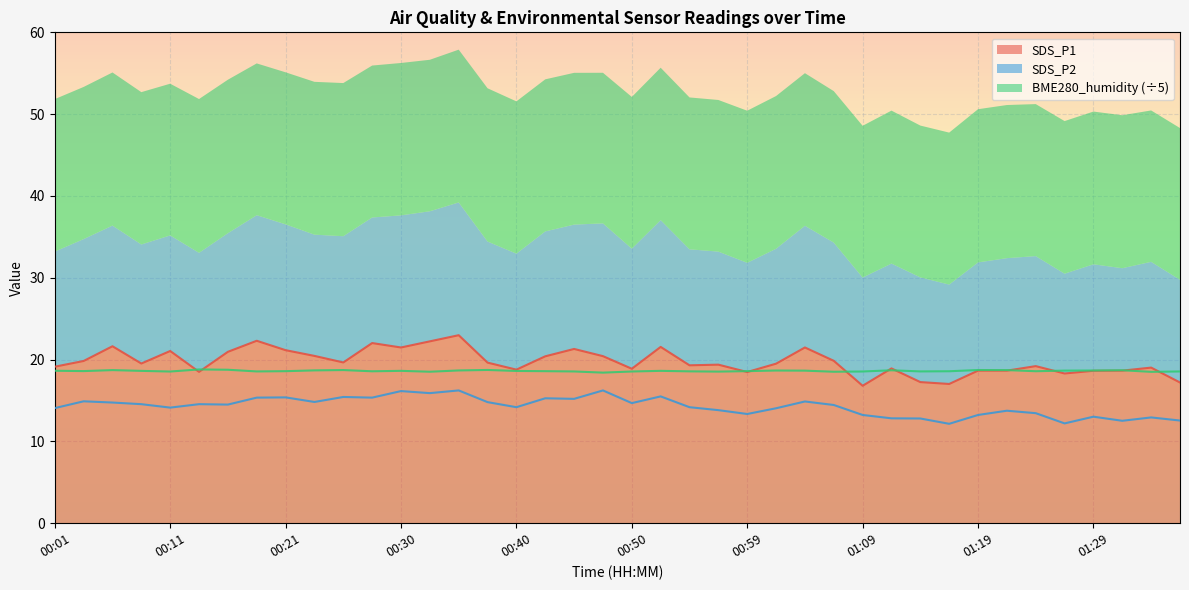

Reading left to right, transcribe all the data shown in this chart.

SDS_P1: 19.1	19.8	21.6	19.5	21.1	18.5	20.9	22.3	21.1	20.4	19.6	22.0	21.5	22.2	23.0	19.6	18.8	20.4	21.3	20.4	18.9	21.6	19.3	19.4	18.5	19.5	21.5	19.9	16.8	18.9	17.2	17.0	18.6	18.6	19.2	18.3	18.6	18.6	19.0	17.2
SDS_P2: 14.1	14.9	14.8	14.6	14.1	14.6	14.5	15.3	15.4	14.8	15.4	15.3	16.1	15.9	16.2	14.8	14.2	15.3	15.2	16.2	14.7	15.5	14.2	13.8	13.3	14.1	14.9	14.4	13.2	12.8	12.8	12.2	13.2	13.8	13.4	12.2	13.0	12.5	12.9	12.6
BME280_humidity: 18.6	18.6	18.7	18.6	18.5	18.8	18.8	18.6	18.6	18.7	18.7	18.6	18.6	18.5	18.7	18.7	18.6	18.6	18.6	18.4	18.5	18.6	18.6	18.5	18.6	18.7	18.6	18.5	18.5	18.7	18.6	18.6	18.7	18.7	18.6	18.7	18.7	18.7	18.5	18.6